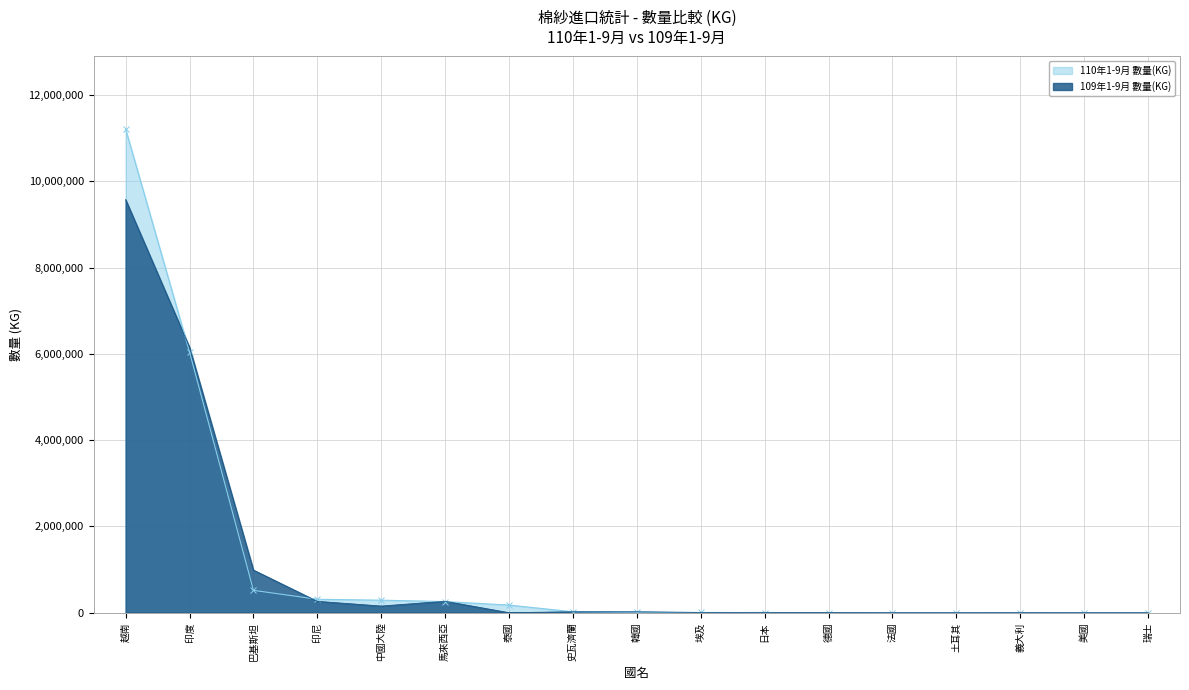

Reading left to right, what are all the values shown in this chart?

110年1-9月 數量(KG): 越南=11210630	印度=6042930	巴基斯坦=518653	印尼=311654	中國大陸=290984	馬來西亞=258547	泰國=177453	史瓦濟蘭=21871	韓國=9720	埃及=6293	日本=2015	德國=1458	法國=1309	土耳其=1002	義大利=810	美國=188	瑞士=6
109年1-9月 數量(KG): 越南=9575184	印度=6153302	巴基斯坦=988682	印尼=263365	中國大陸=154617	馬來西亞=264918	泰國=0	史瓦濟蘭=22240	韓國=21099	埃及=5736	日本=8213	德國=2921	法國=738	土耳其=358	義大利=972	美國=55	瑞士=2